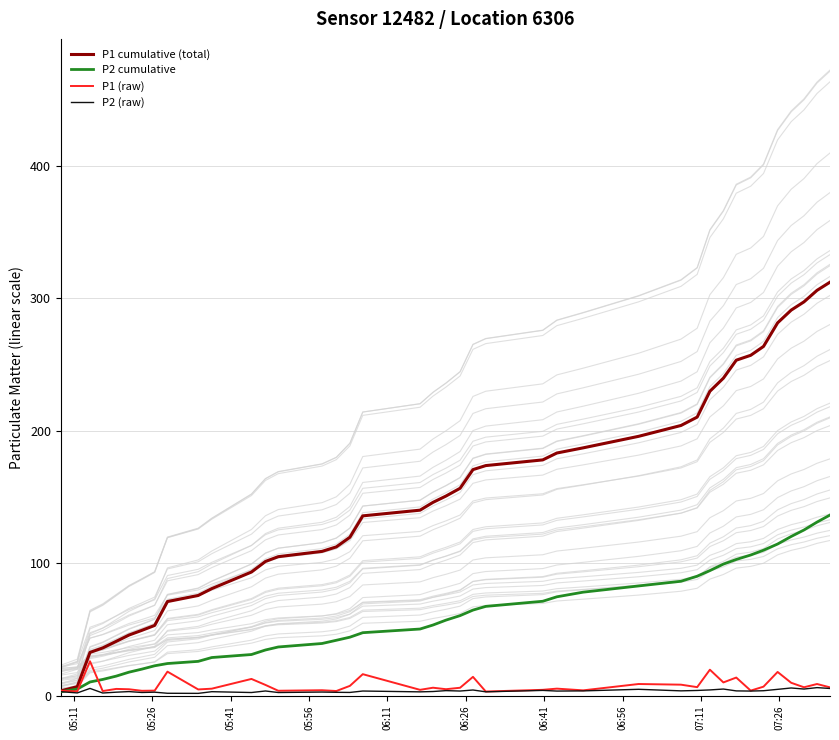

What is the maximum value for P1 cumulative (total)?

312.2